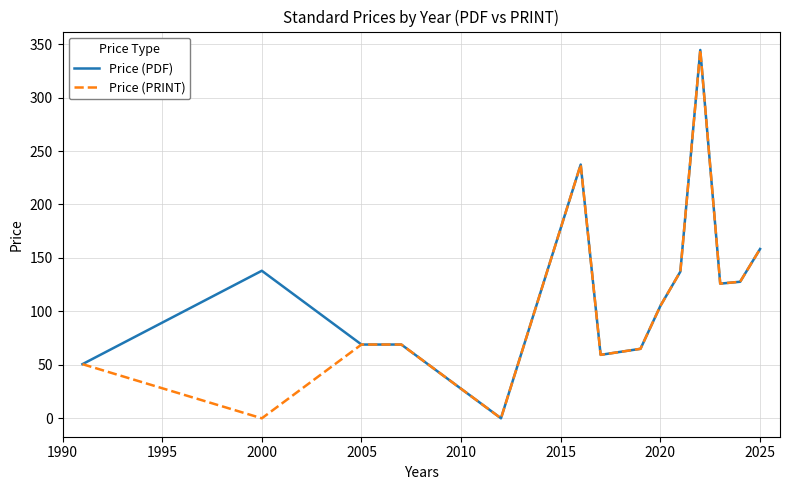

Does the chart display data point markers on the line(s)?

No